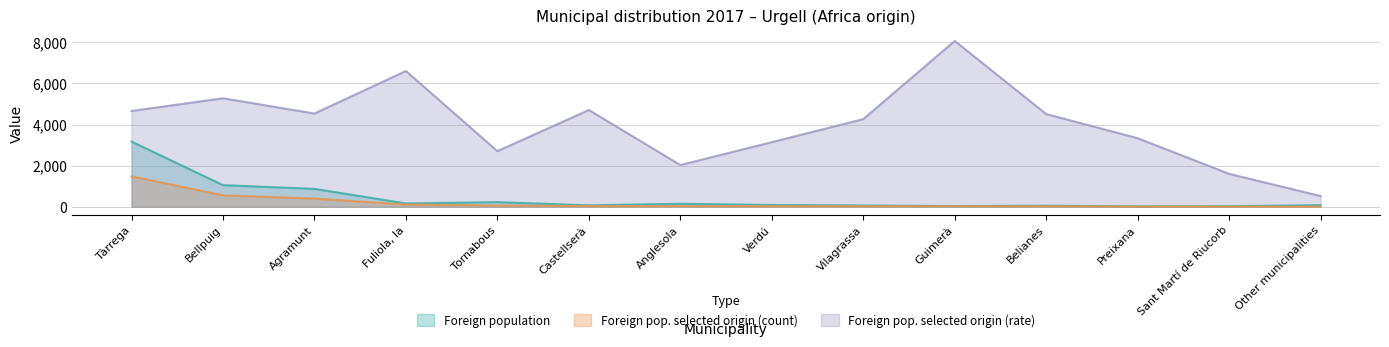

Which category has the highest value across all series?

Guimerà